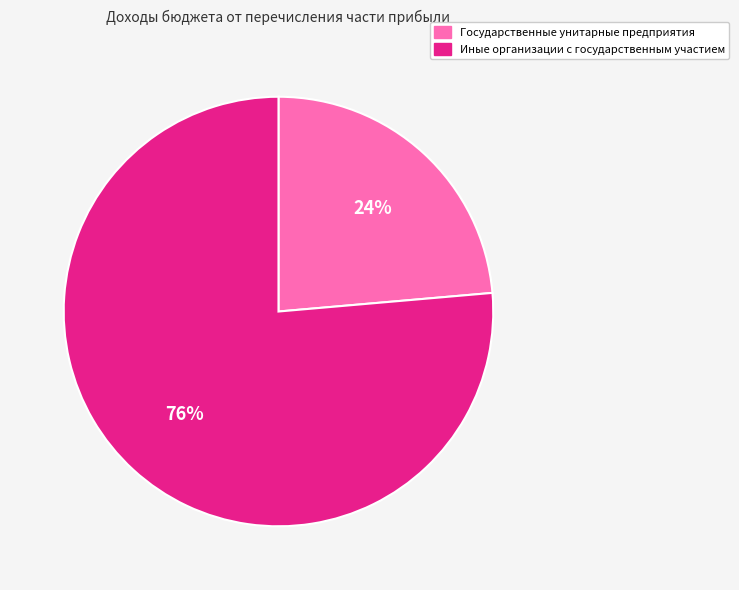

Is it true that Иные организации с государственным участием is 85% of the pie?

False